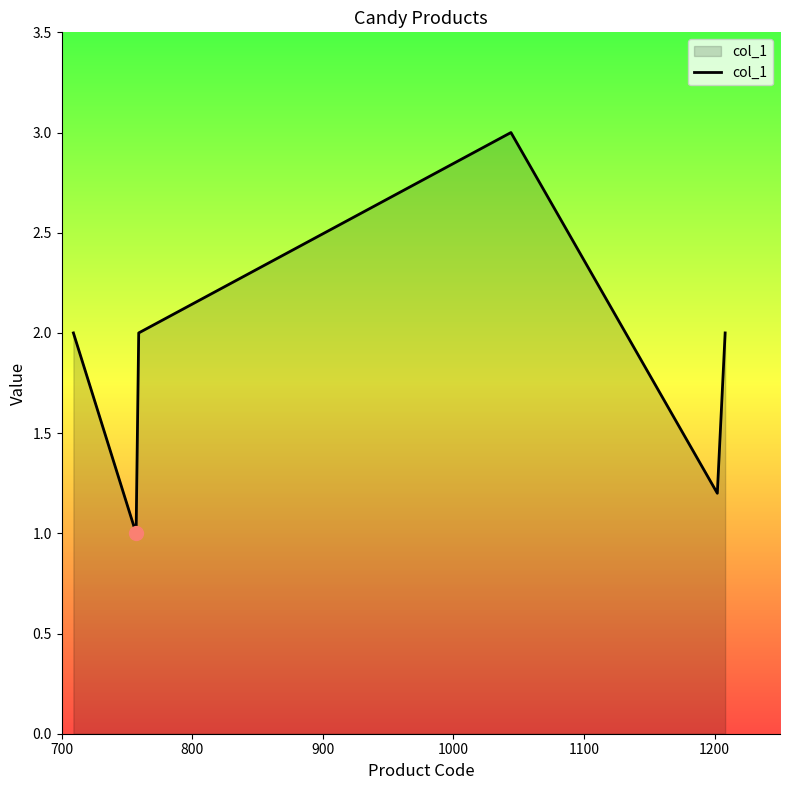

What is the maximum value shown in the chart?

3.0